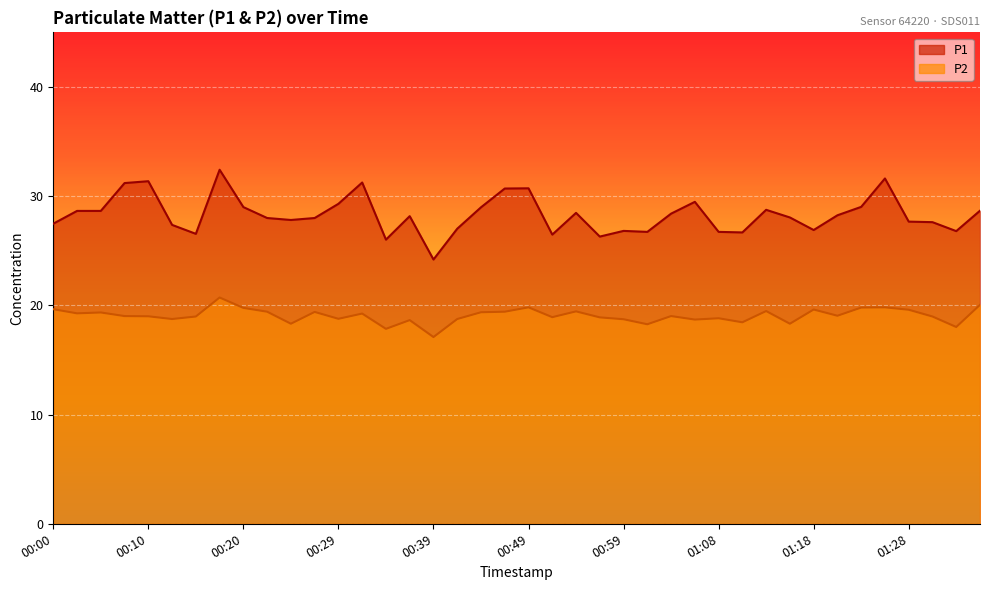

What are all the series names shown in the legend?

P1, P2